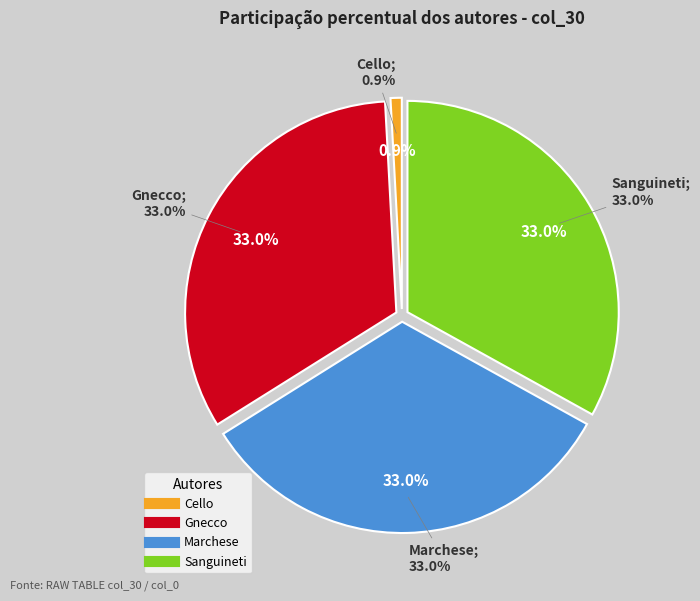

Which has a higher value, Sanguineti or Marchese?

Sanguineti